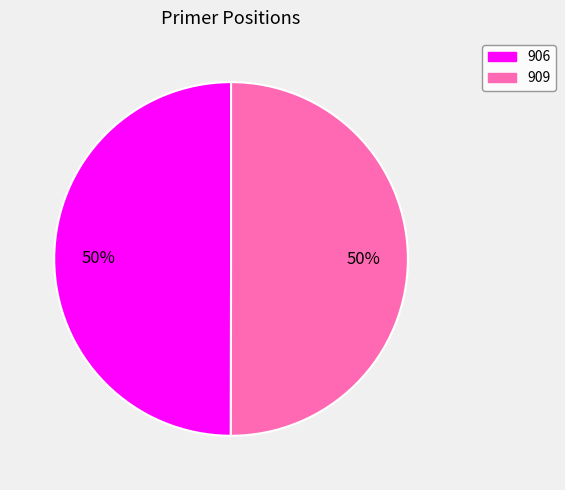

Combined, do 906 and 909 account for over 50%?

Yes